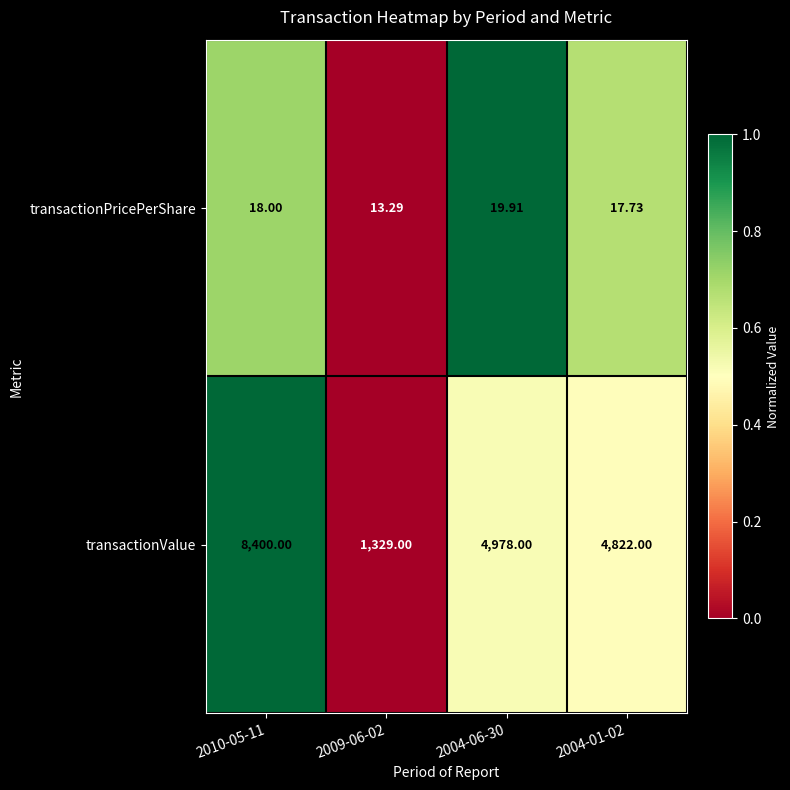

Which series has the largest total across all categories?

transactionValue